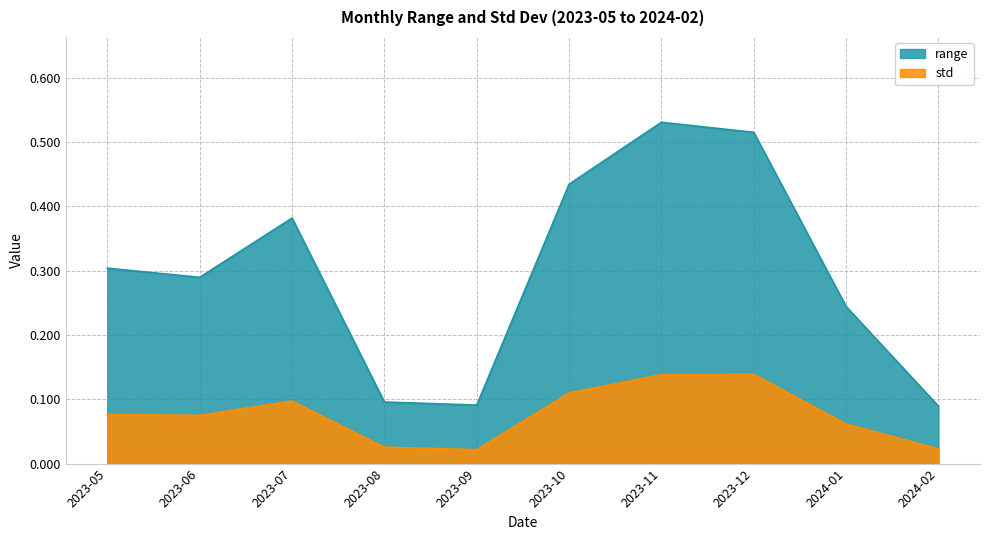

At which category does range reach its first local peak?

2023-07